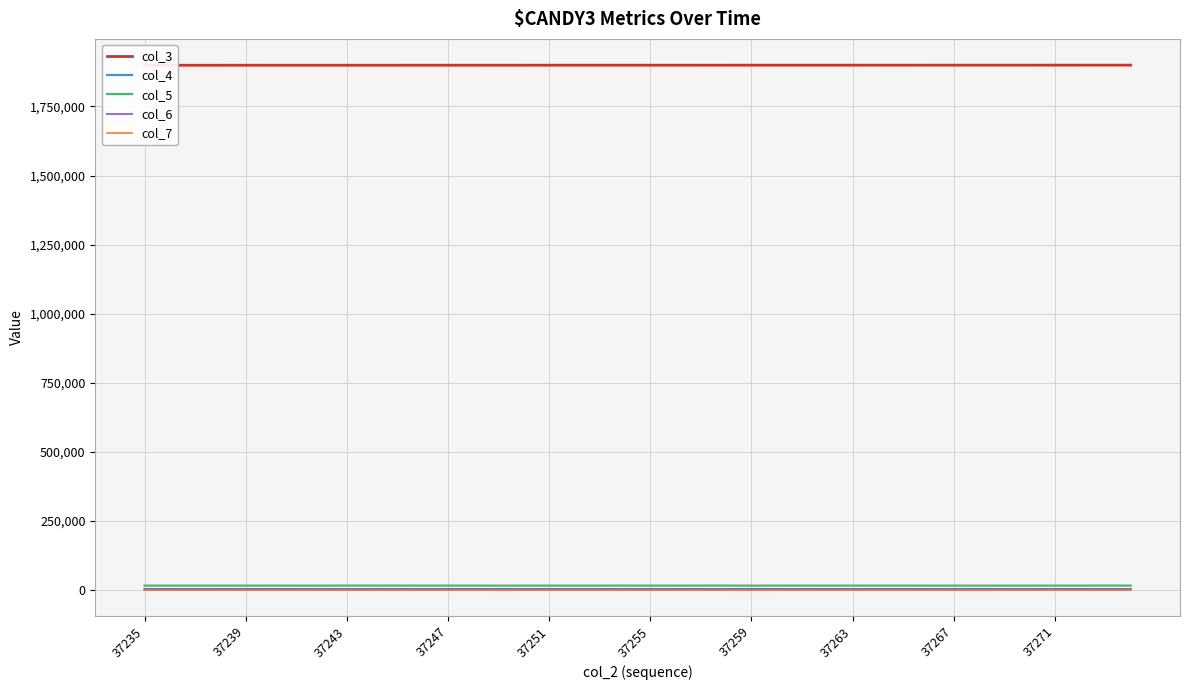

True or false: col_5 and col_6 cross at least once.

False